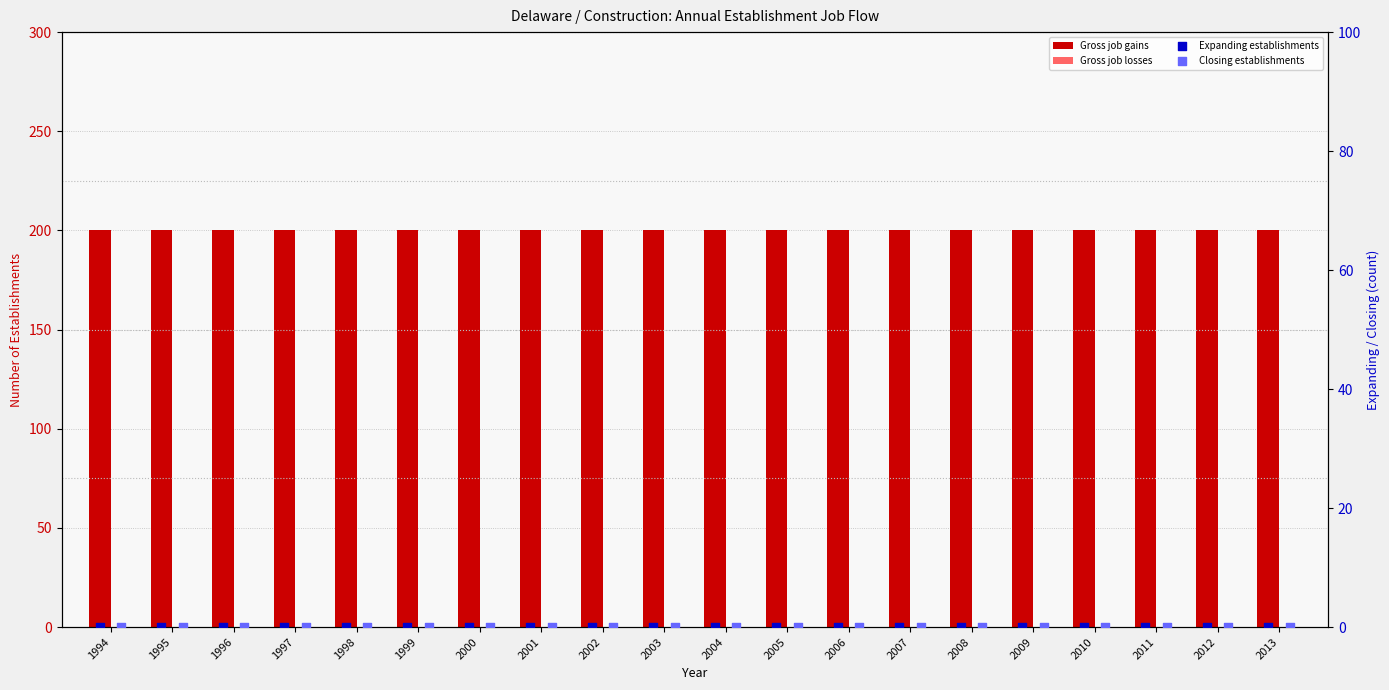

Which series reaches the maximum Y coordinate?

Gross job gains